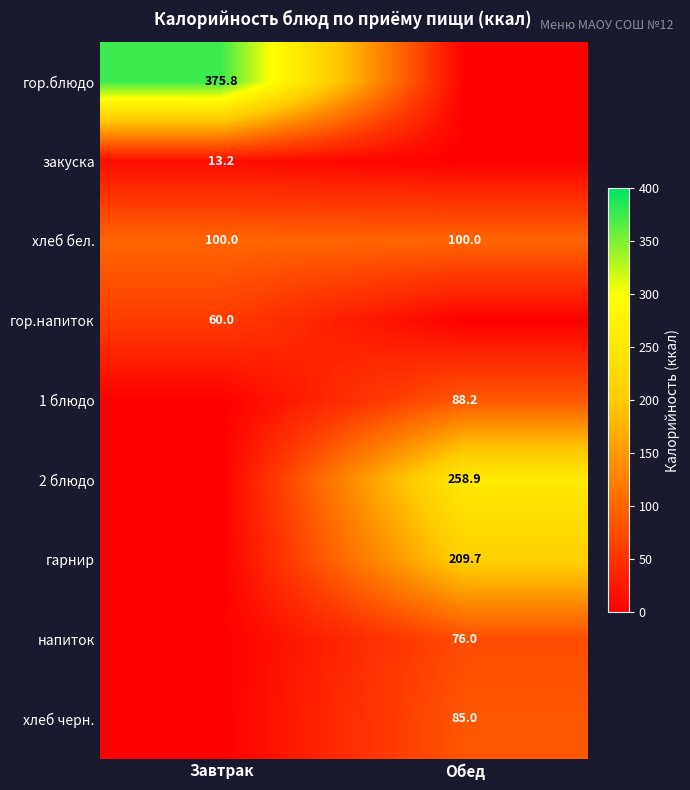

The 2 блюдо series shows 461.7 at Обед. True or false?

False